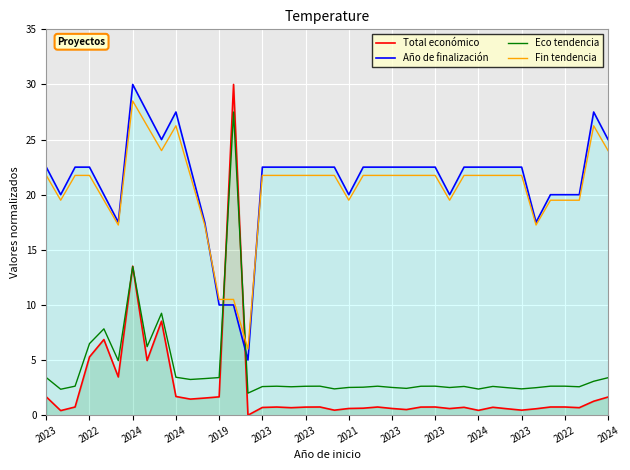

How many lines are shown in the chart?

4